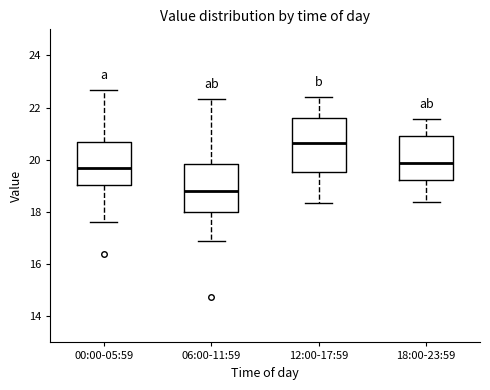

Which box's median line is the lowest?

06:00-11:59